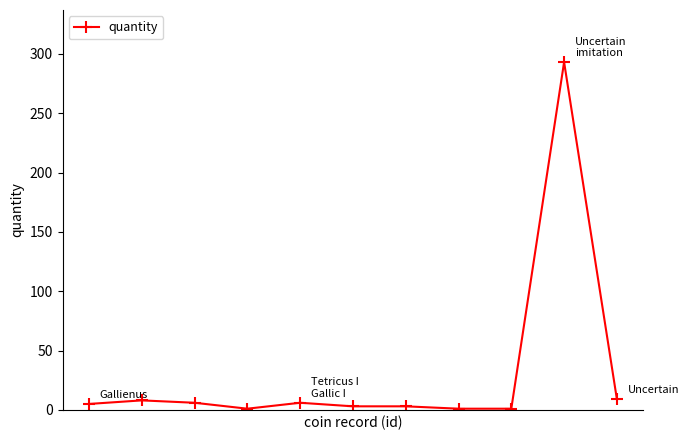

True or false: there are more than 0 points higher than both neighbors.

True